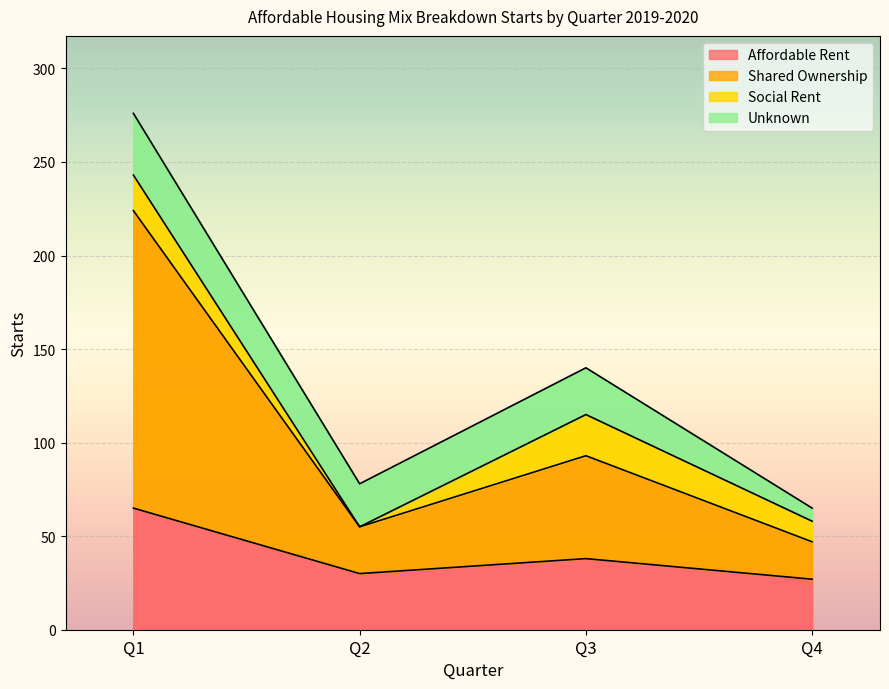

Is it true that Affordable Rent equals 38 at Q1?

False